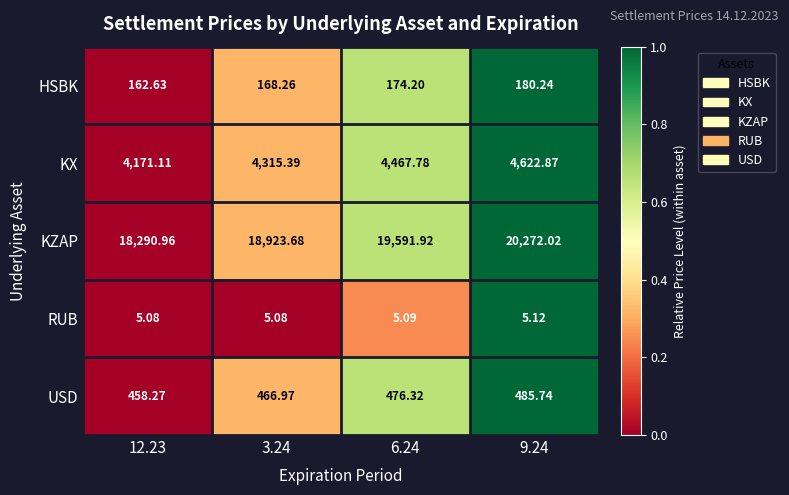

How many series are shown in this chart?

5